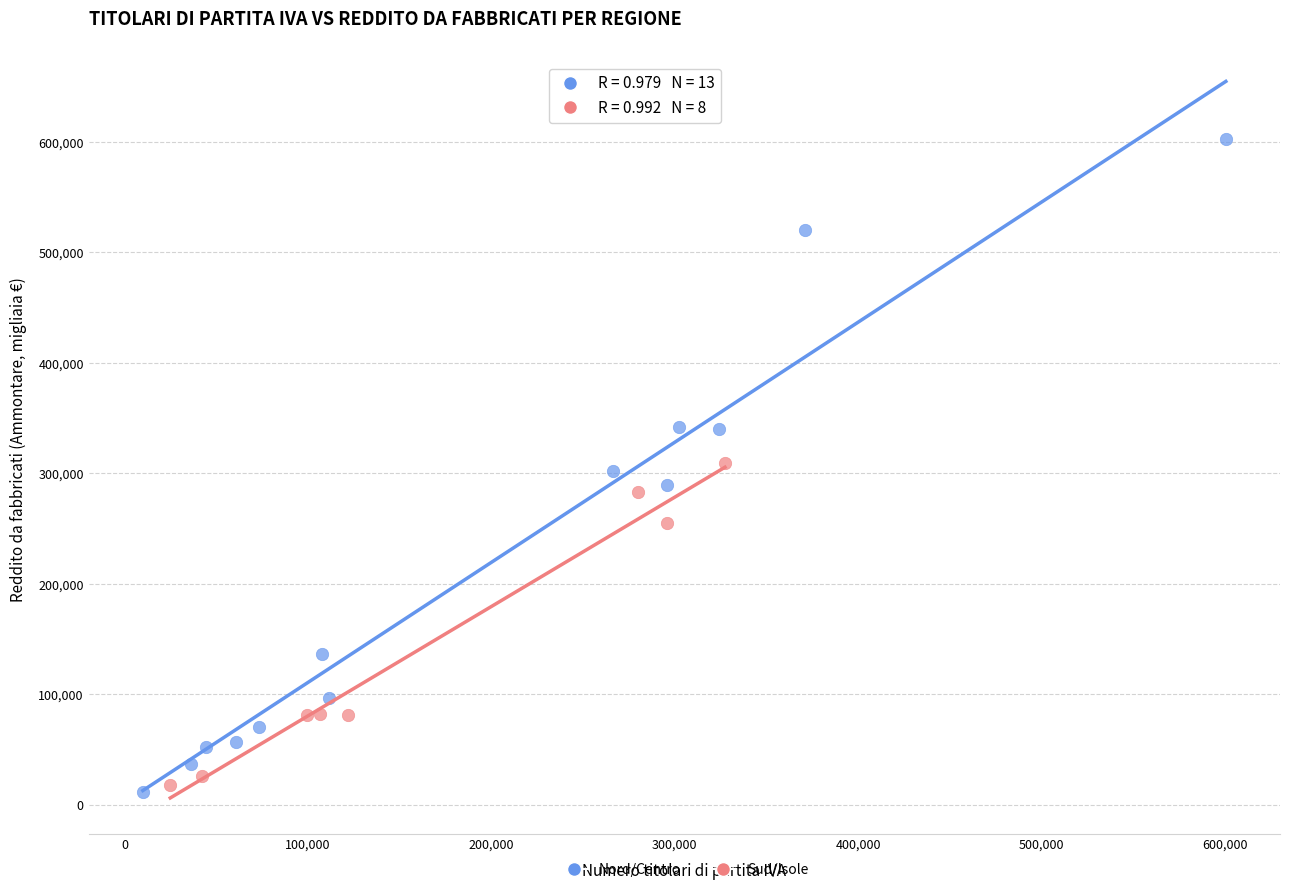

Which series reaches the maximum Y coordinate?

Nord/Centro